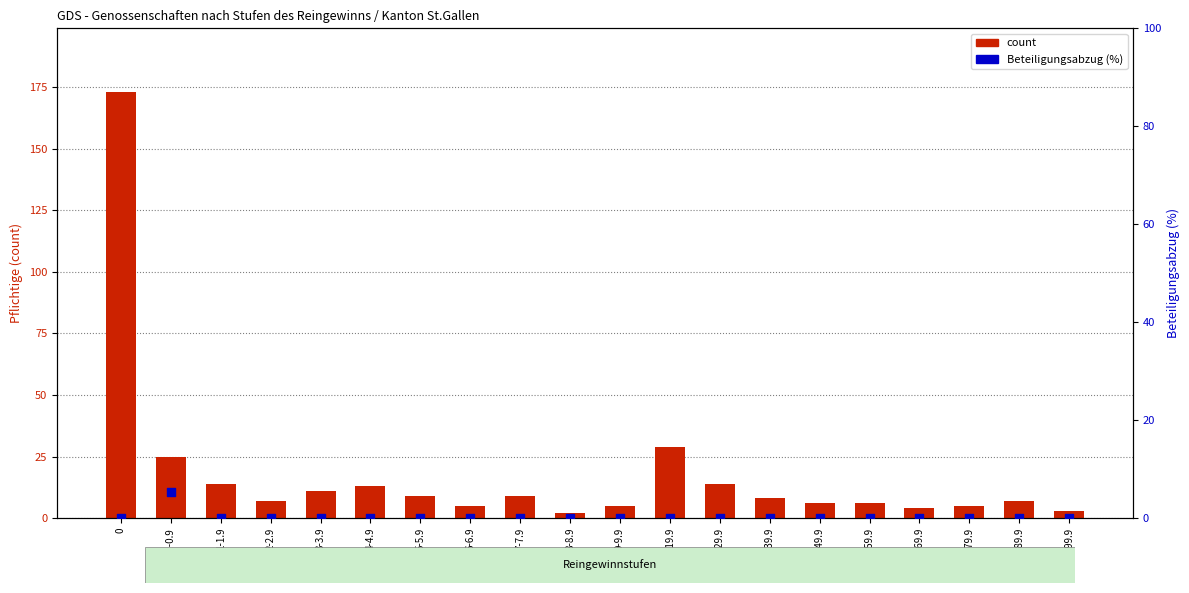

Which series contains the highest Y value?

count